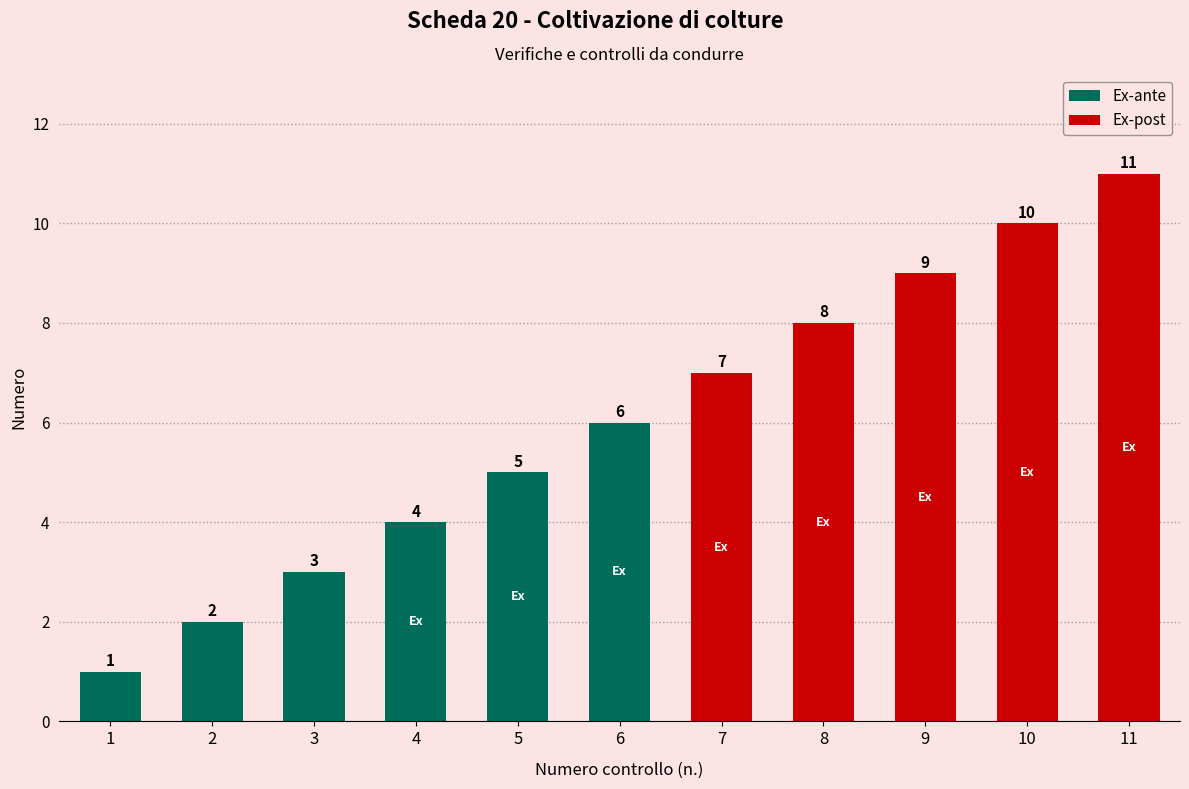

Reading left to right, list all the values displayed in this chart.

1=1	2=2	3=3	4=4	5=5	6=6	7=7	8=8	9=9	10=10	11=11